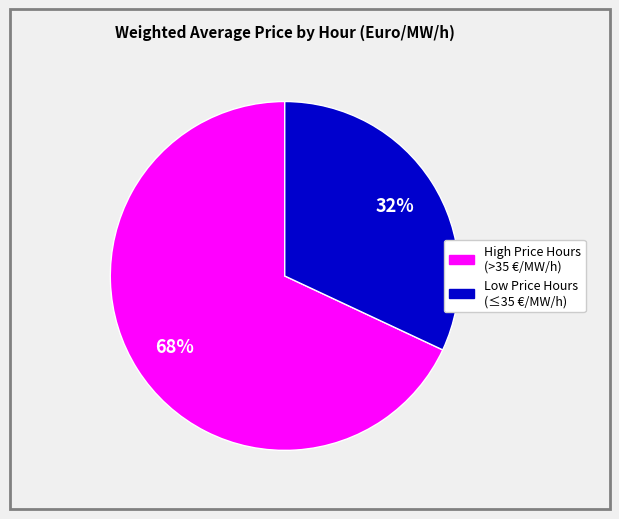

To the nearest percent, what is the difference between the largest and smallest slice percentages?

36%